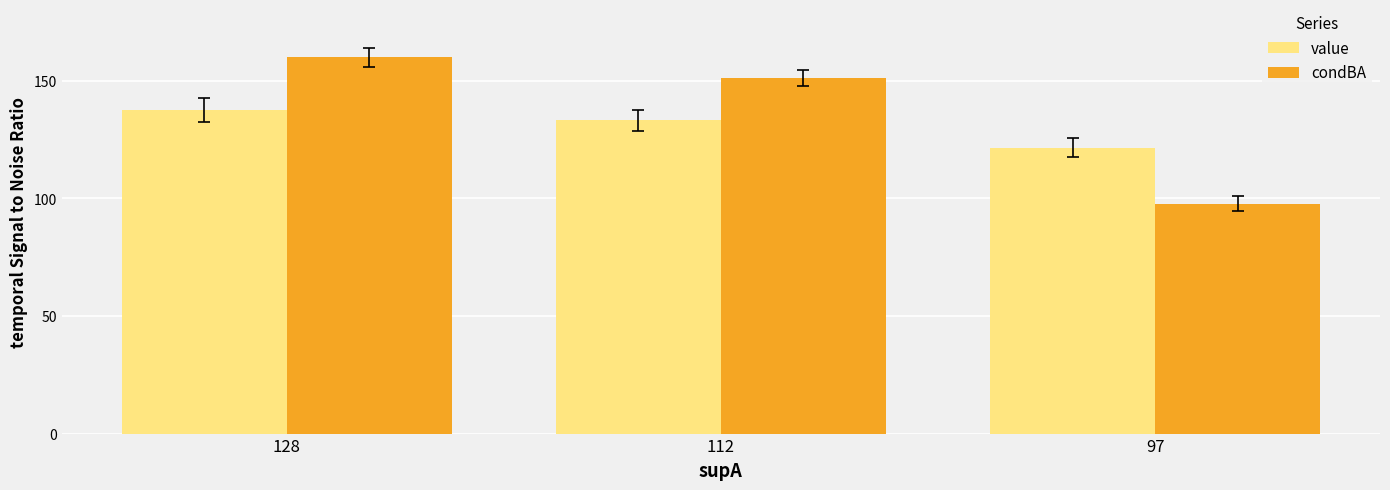

What value does the value series have at 128?

137.5